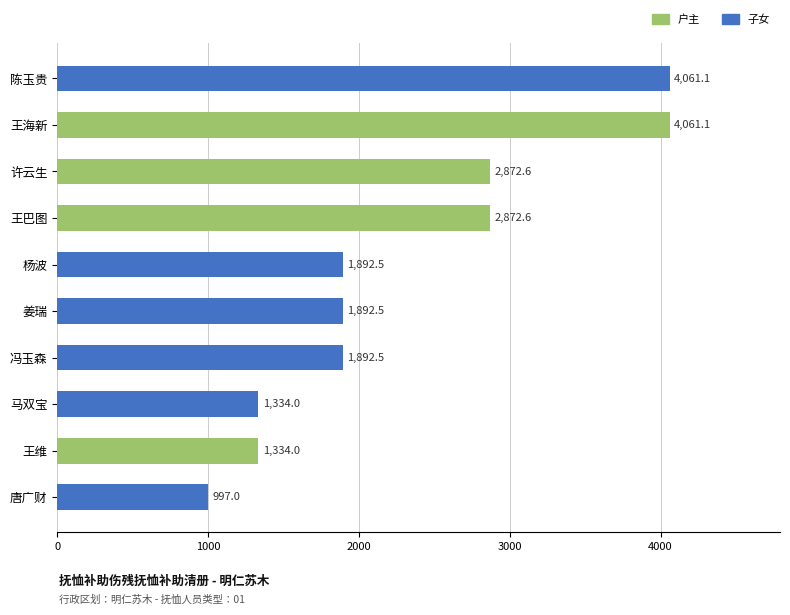

True or false: the data shows 788.6 at 王维.

False